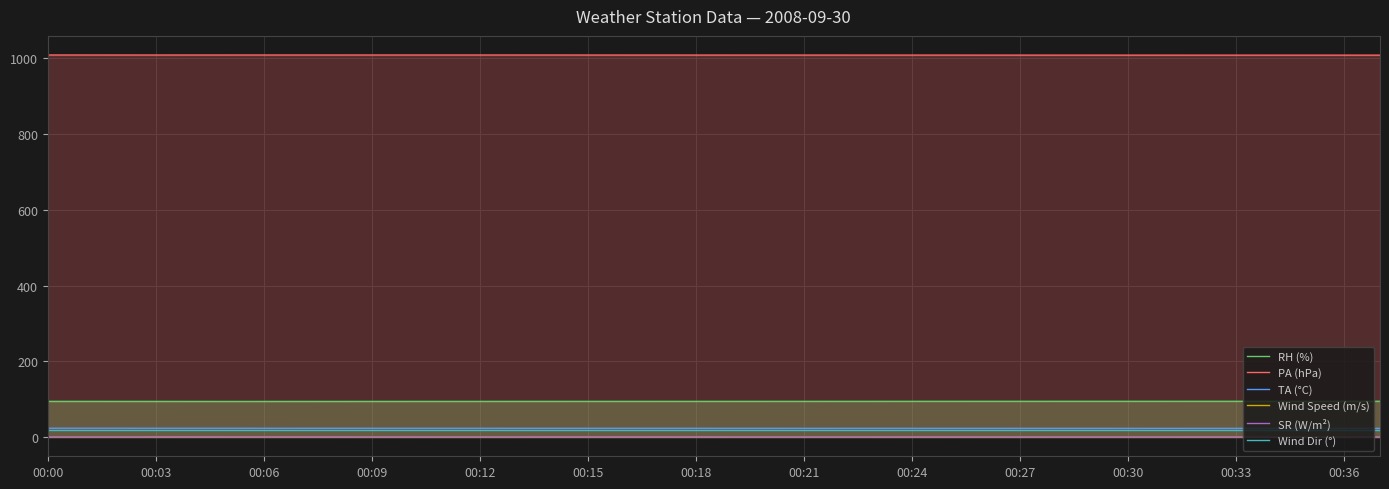

How many interior local peaks does the SR (W/m²) series have?

7